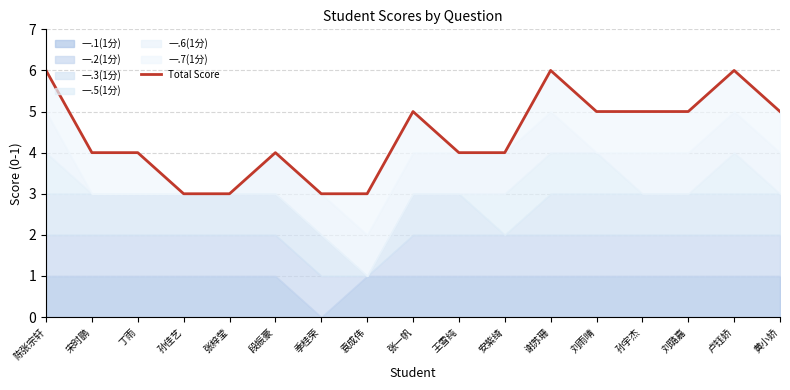

True or false: there are more than 2 points higher than both neighbors.

True